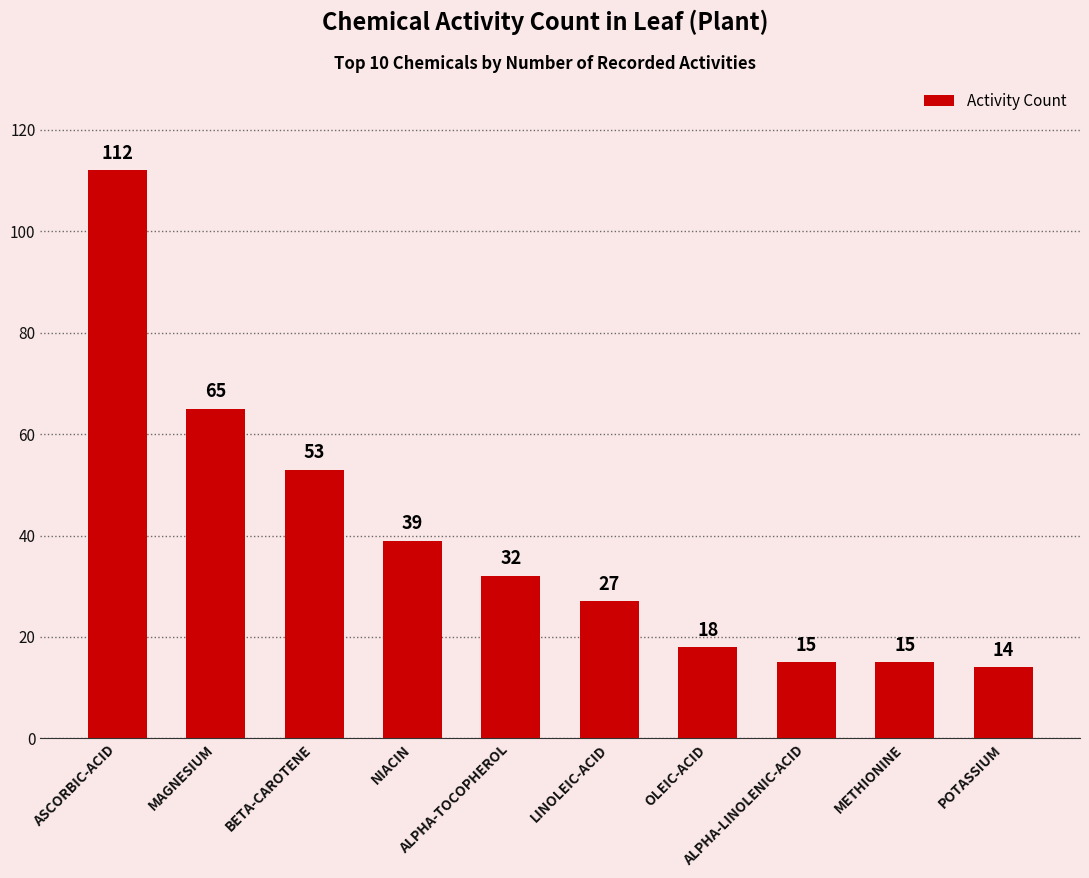

What is the label of the 4th bar from the right?

OLEIC-ACID